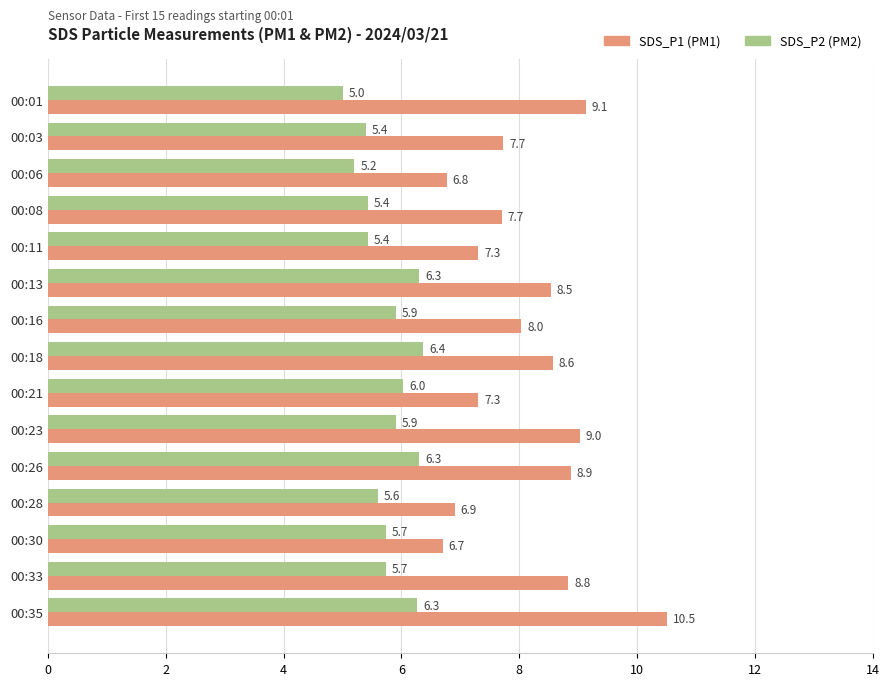

Which category has the highest value across all series?

00:35